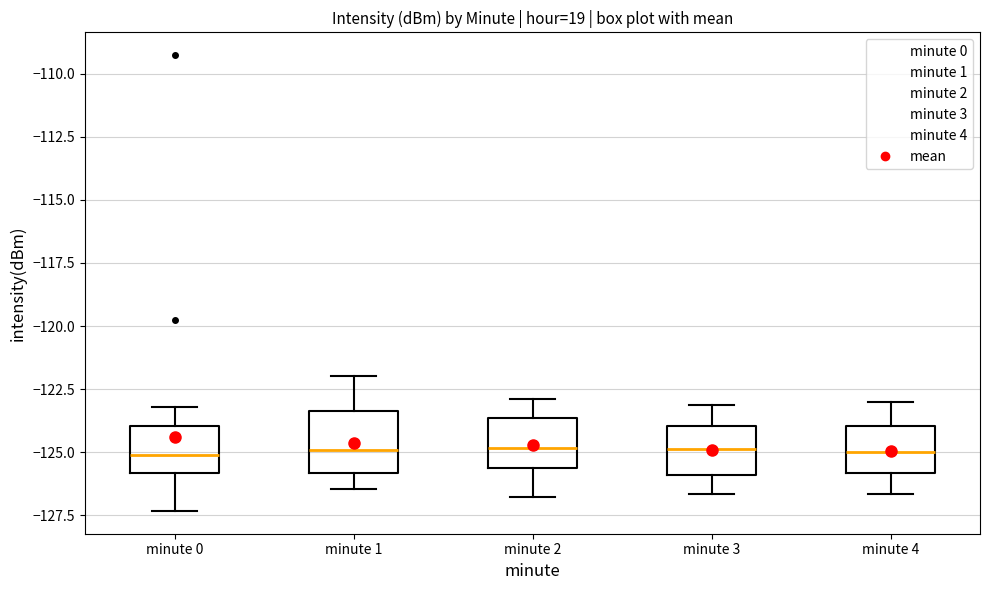

Reading left to right, transcribe this box plot: for each box, give where its median line is, the range the box spans, and where its two whiskers end, as read against the y-axis. The values are not printed on the chart, so give them approximately, as read against the axis.

minute 0: median -125.0, box -126.0 to -124.0, whiskers -127.5 to -123.0
minute 1: median -125.0, box -126.0 to -123.5, whiskers -126.5 to -122.0
minute 2: median -125.0, box -125.5 to -123.5, whiskers -127.0 to -123.0
minute 3: median -125.0, box -126.0 to -124.0, whiskers -126.5 to -123.0
minute 4: median -125.0, box -126.0 to -124.0, whiskers -126.5 to -123.0